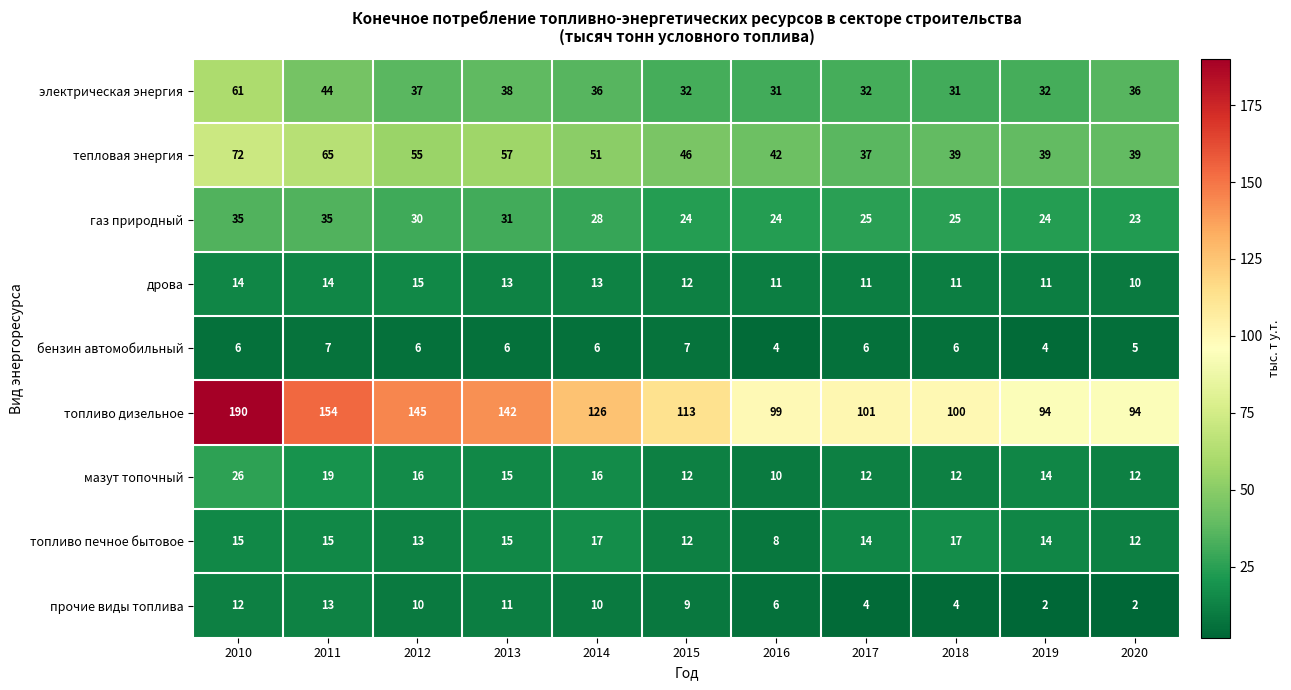

What is the maximum value shown in the chart?

190